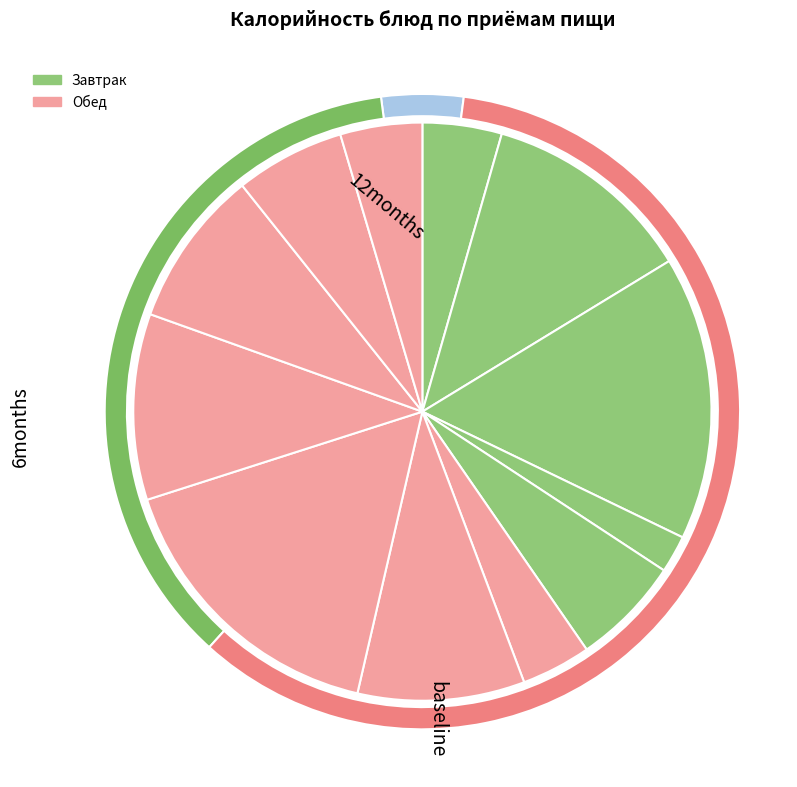

What is the change in value from Батон нарезной (завтрак) to Суп картофельный с макаронными изделиями?

+41.1